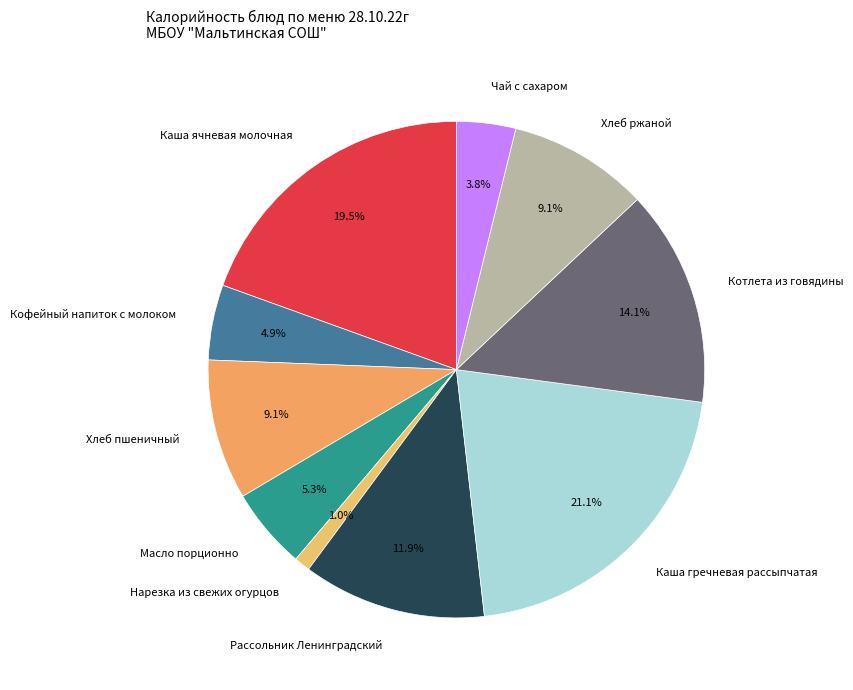

Which has a higher value, Нарезка из свежих огурцов or Кофейный напиток с молоком?

Кофейный напиток с молоком